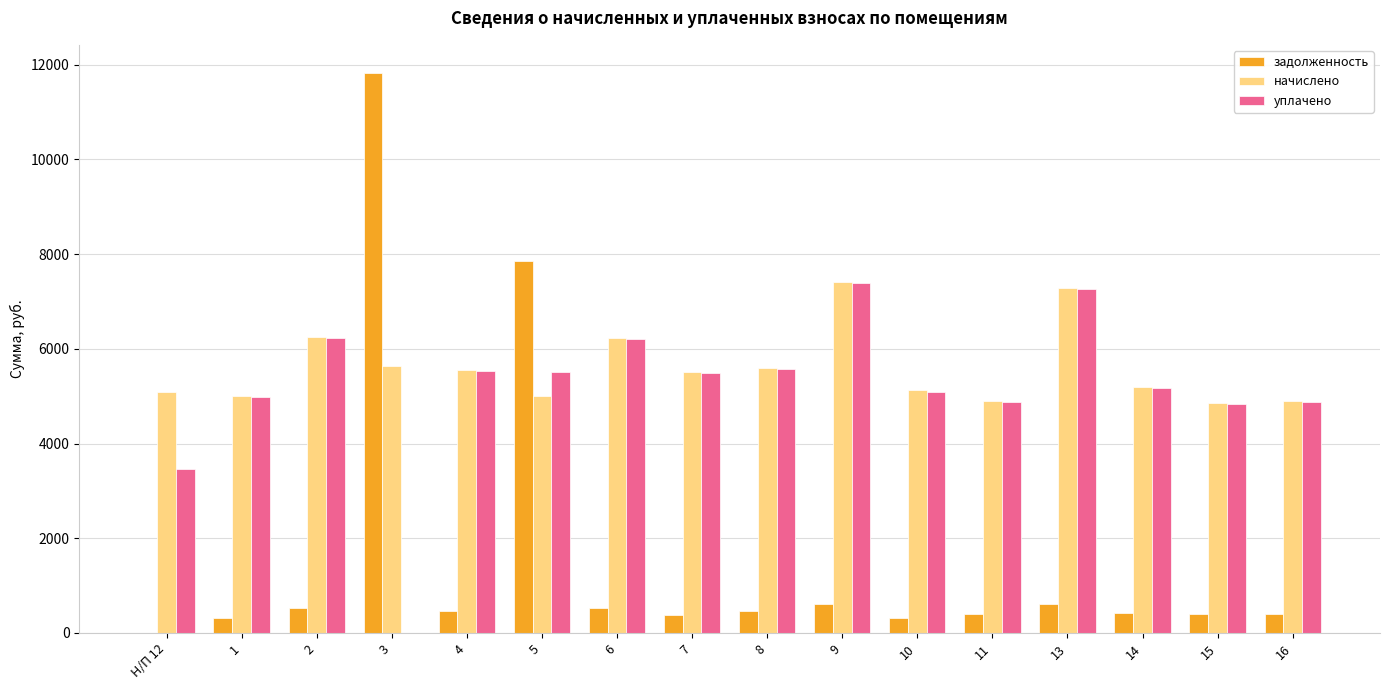

Which series changed the most between 3 and 9?

задолженность